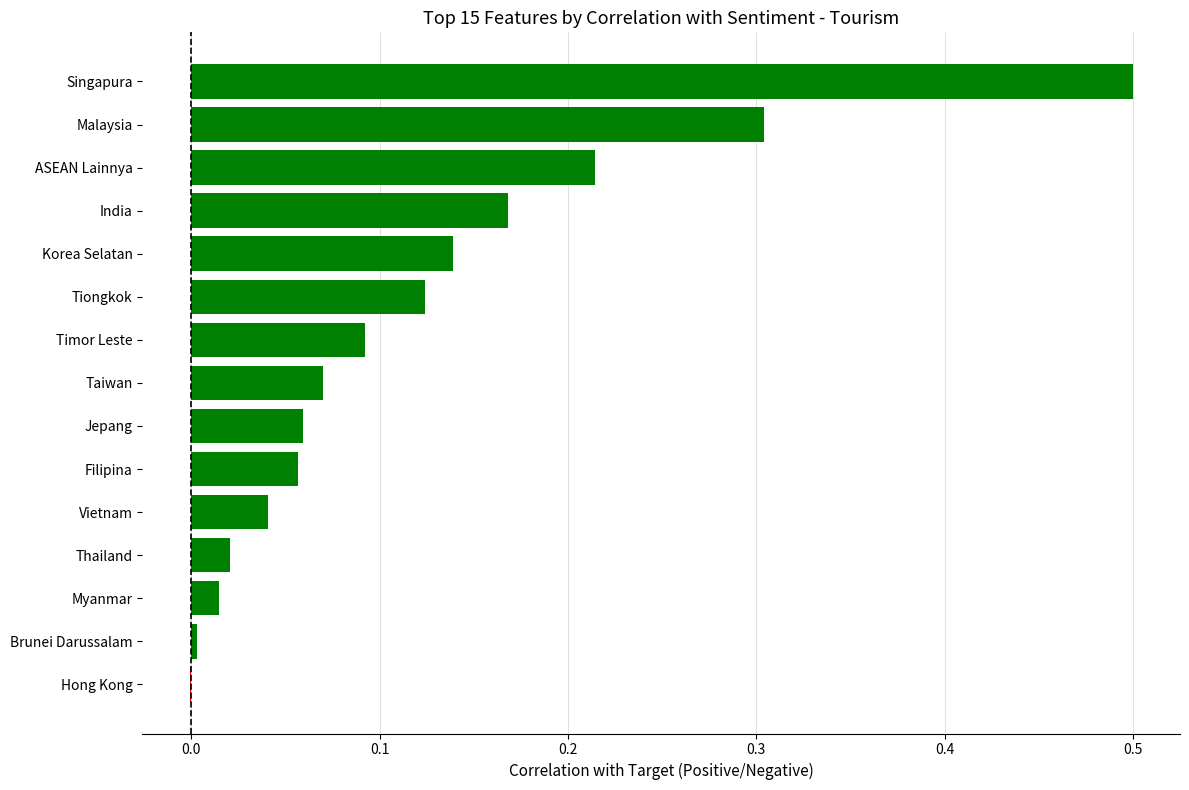

What is the maximum value shown in the chart?

0.5